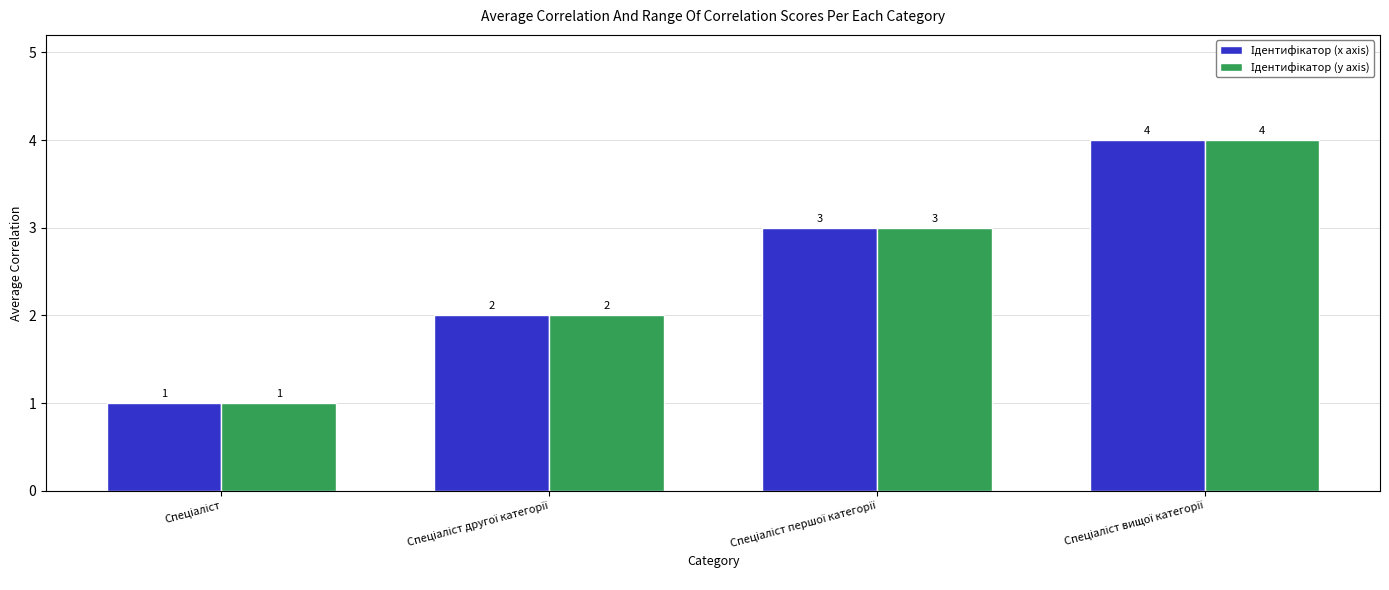

What is the maximum value shown in the chart?

4